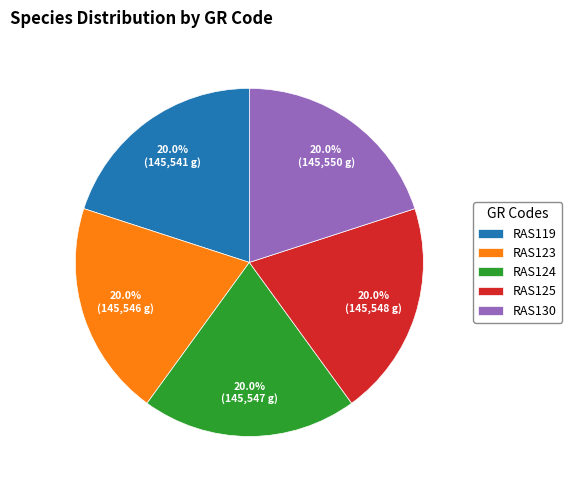

Does any single category account for the majority?

No